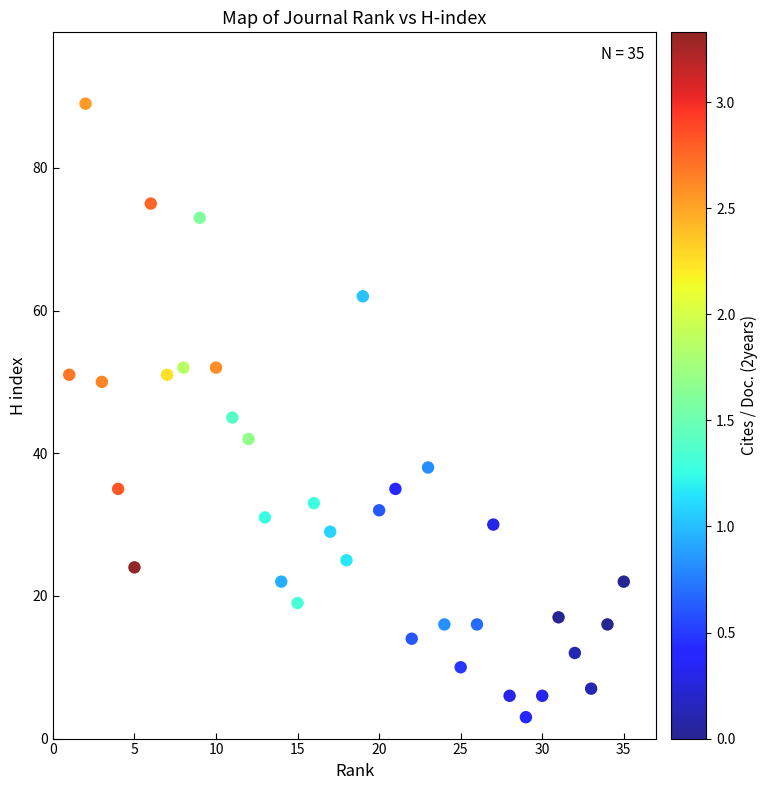

What Y value in the scatter plot is closest to 46?

45